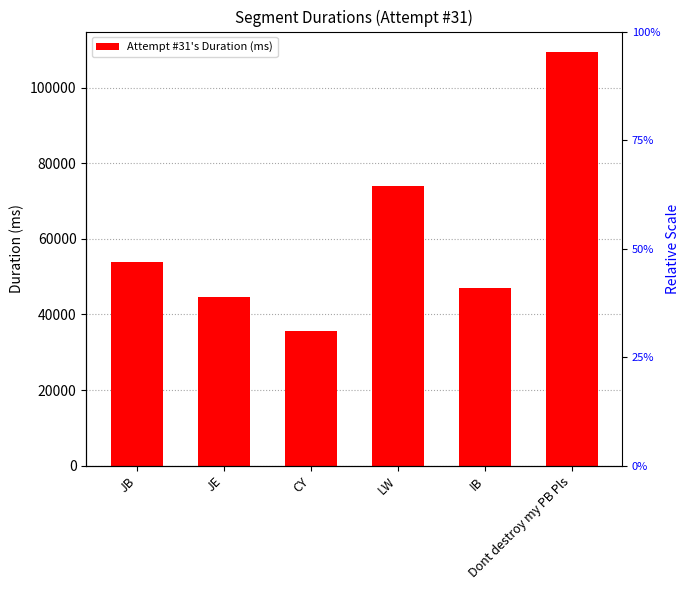

What is the sum of all values?

364303